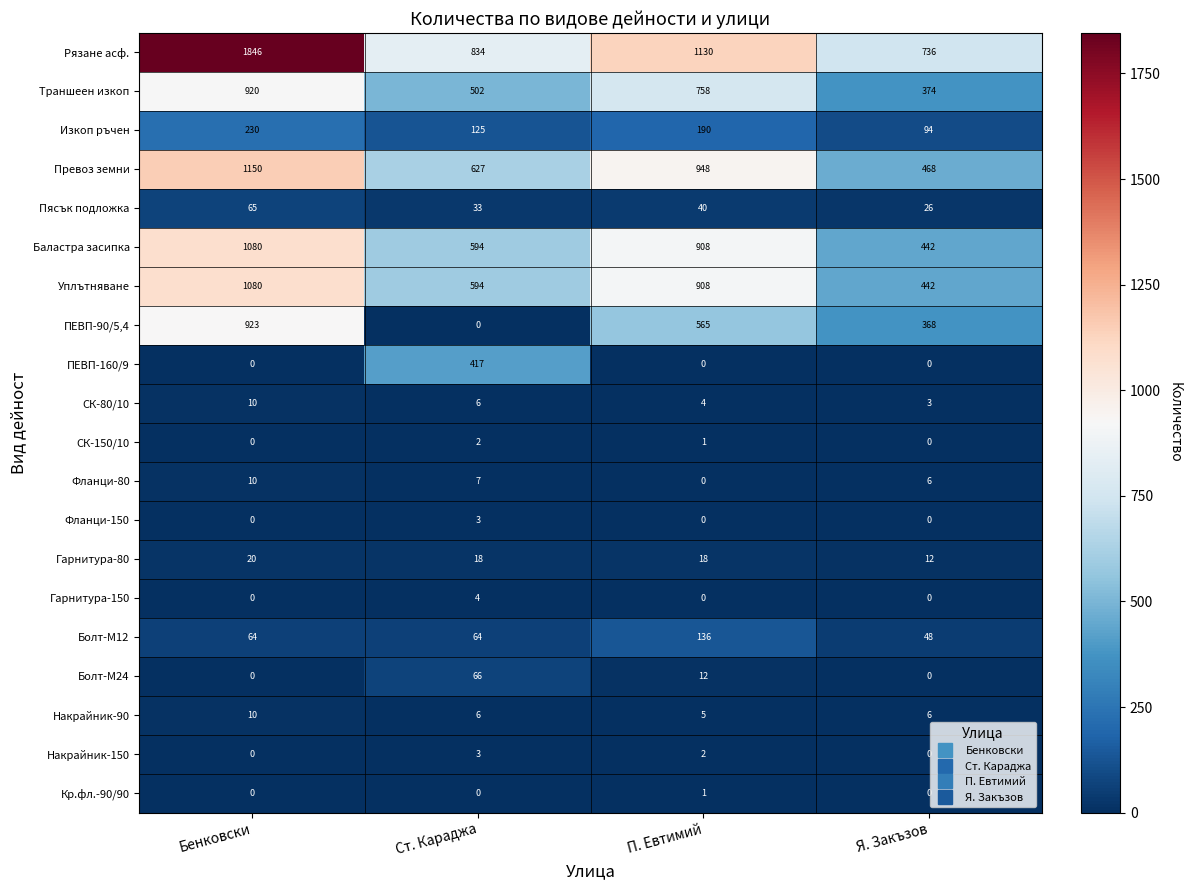

Between Бенковски and П. Евтимий, which series saw the biggest shift?

Рязане асф.